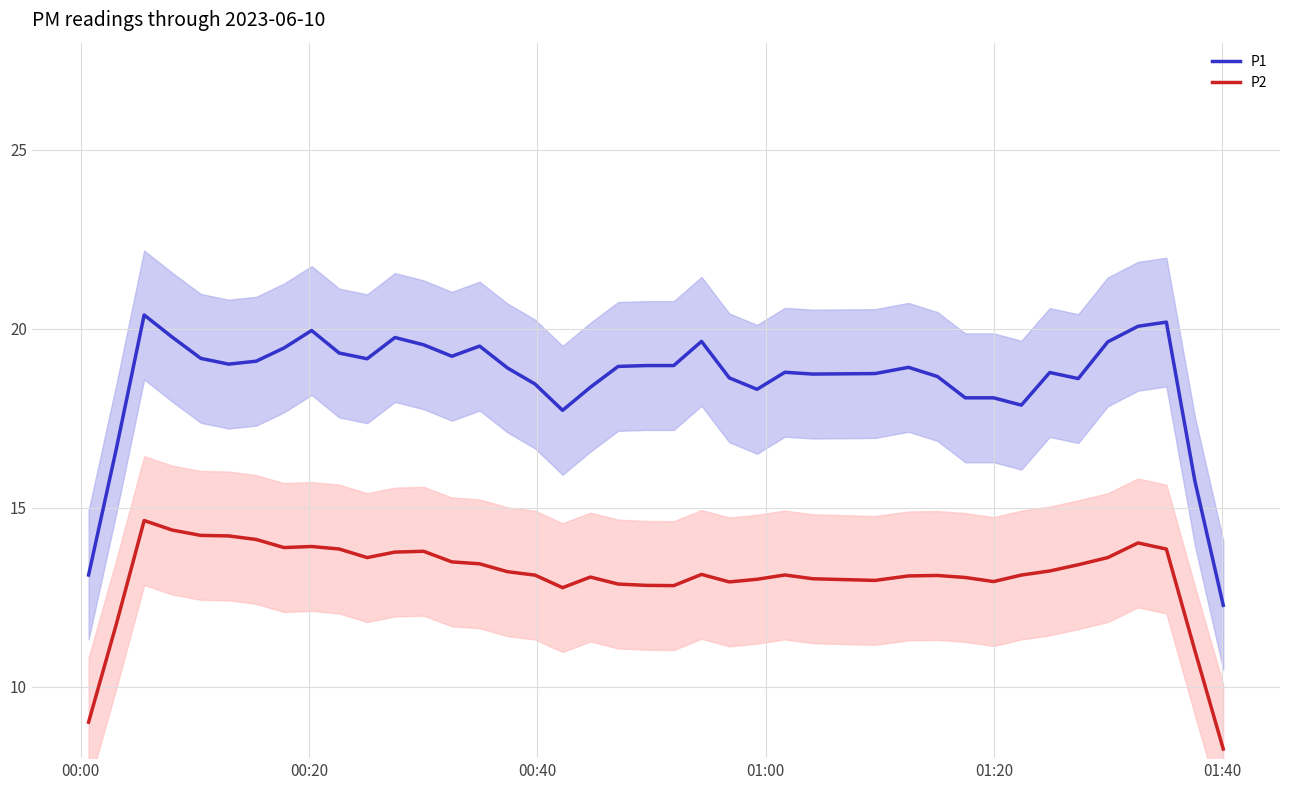

True or false: P2 and P1 intersect in this chart.

False